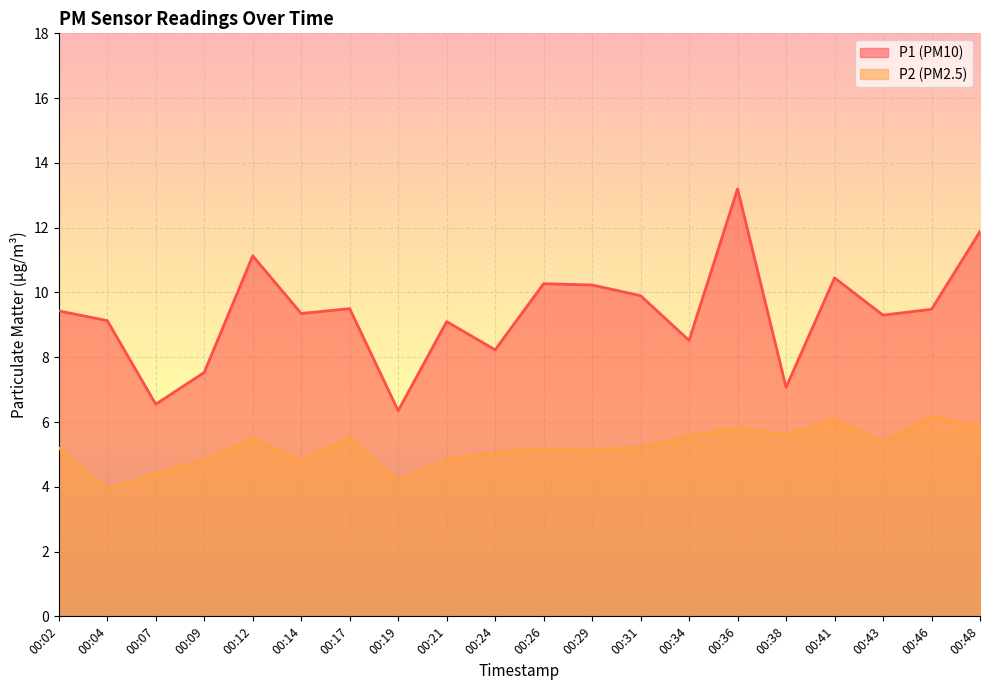

What are all the series names shown in the legend?

P1 (PM10), P2 (PM2.5)